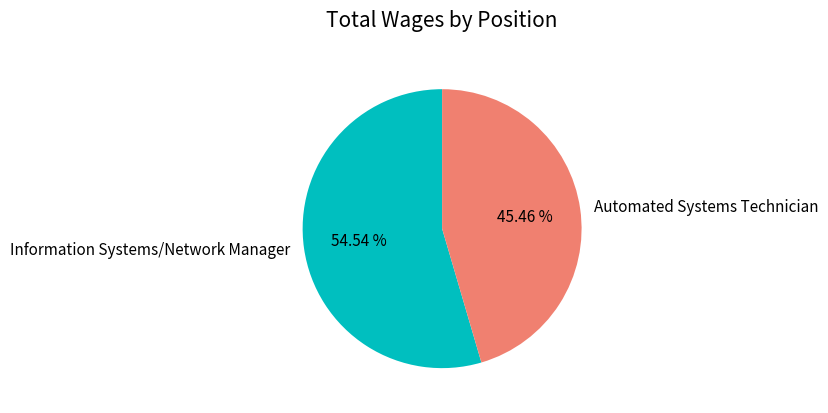

Does Automated Systems Technician account for over 50% of the chart?

No